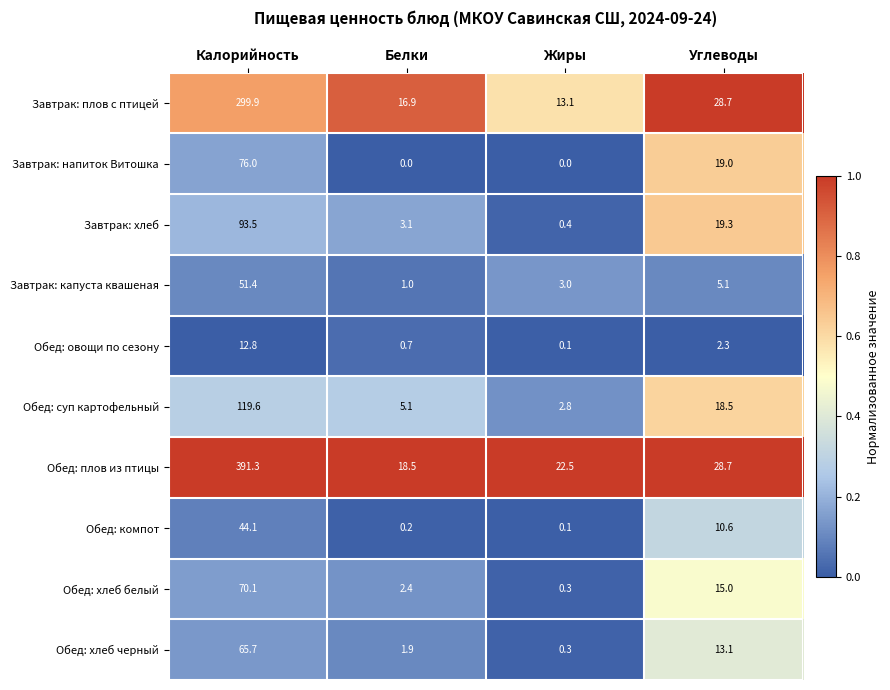

Rank the series by their maximum value, from lowest to highest.

Обед: овощи по сезону, Обед: компот, Завтрак: капуста квашеная, Обед: хлеб черный, Обед: хлеб белый, Завтрак: напиток Витошка, Завтрак: хлеб, Обед: суп картофельный, Завтрак: плов с птицей, Обед: плов из птицы